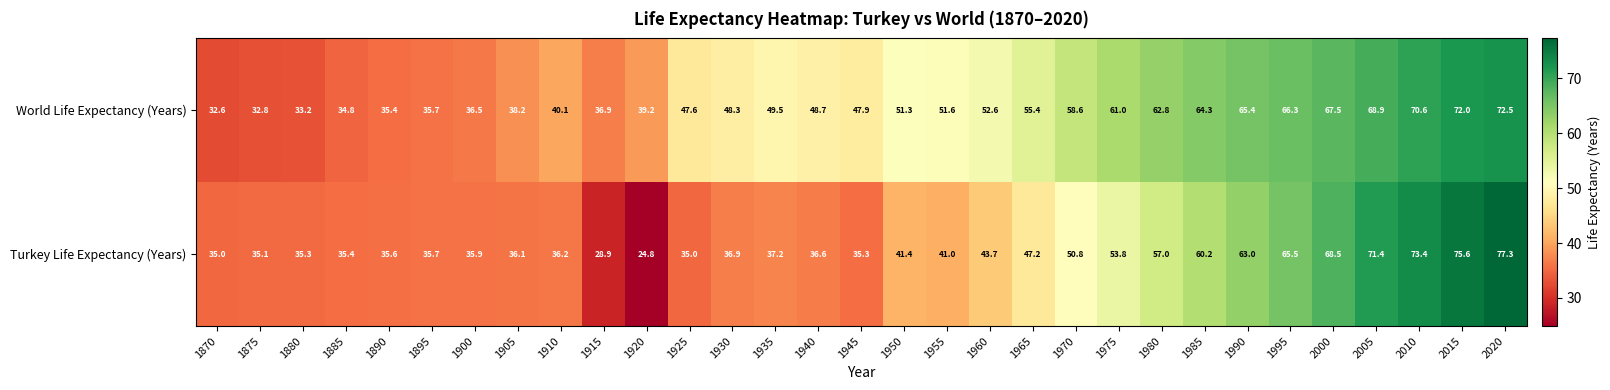

What is the sum of the Turkey Life Expectancy (Years) values at 1930 and 1885?

72.3